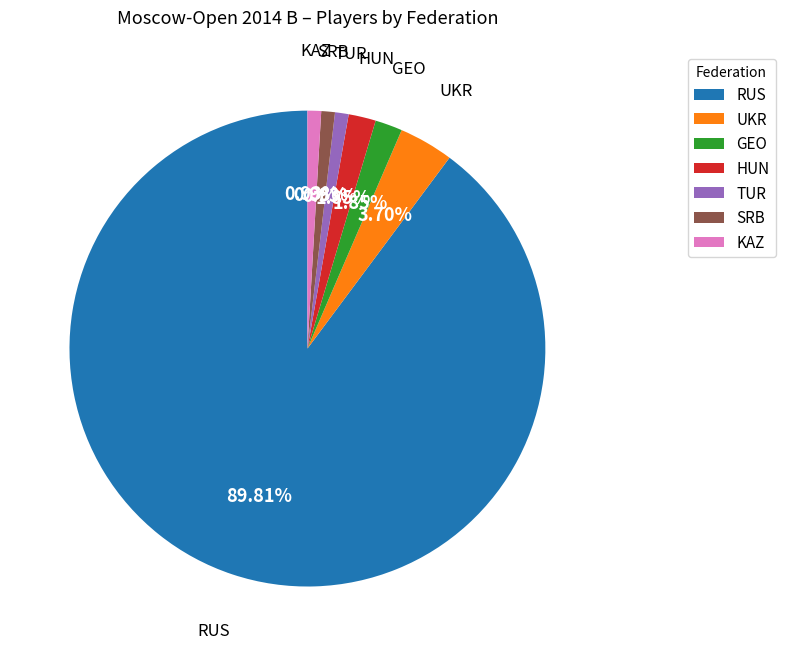

Which category accounts for the majority?

RUS